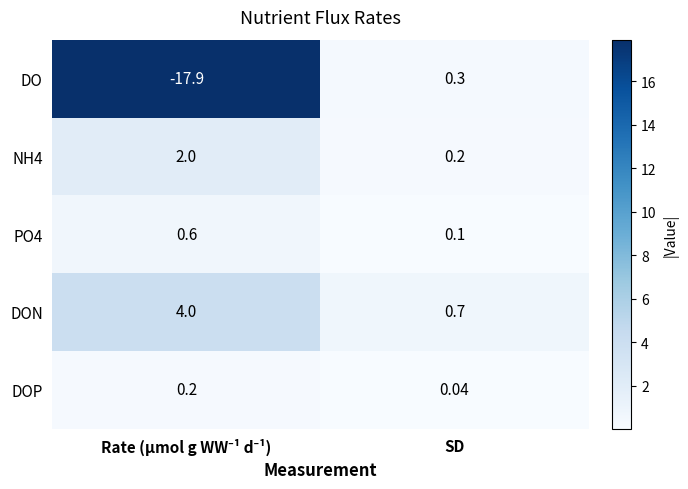

Where is NH4 nearest to the value 1?

SD